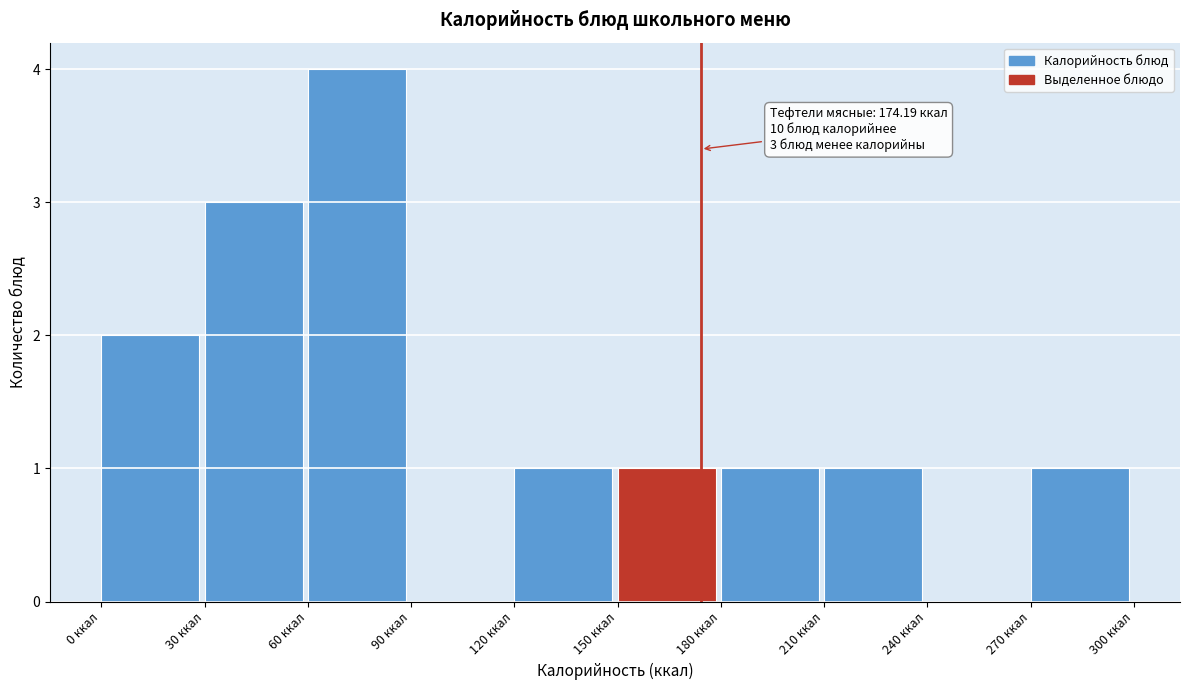

Which range on the x-axis has the tallest bar?

60 to 90